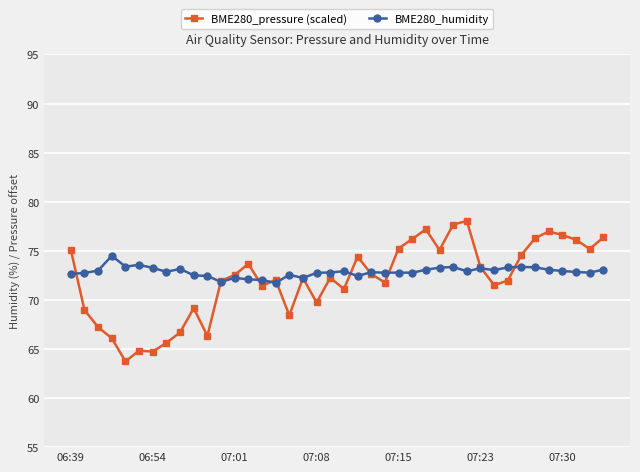

Which series has the widest spread of values?

BME280_pressure (scaled)